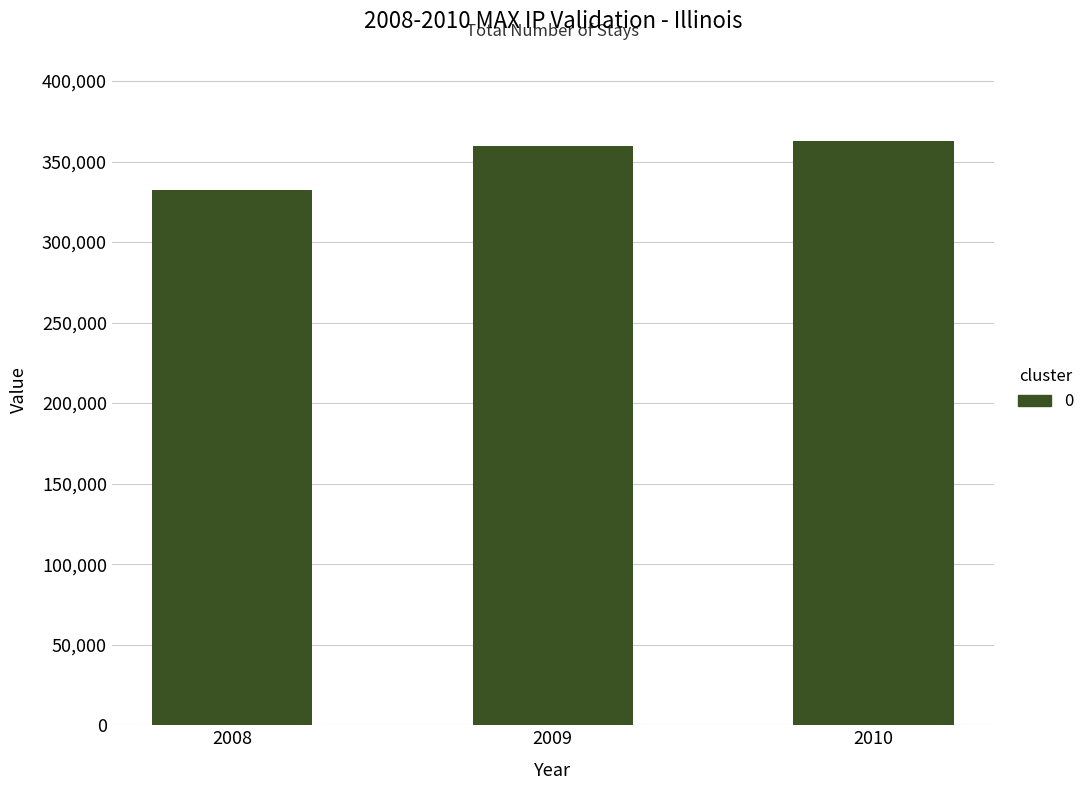

Which has a higher value, 2008 or 2009?

2009